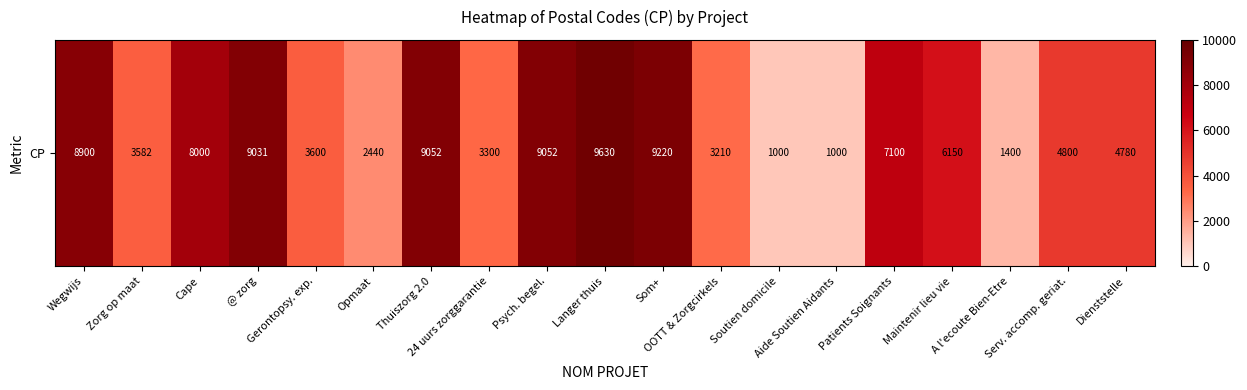

Which label corresponds to the largest value in the chart?

Langer thuis